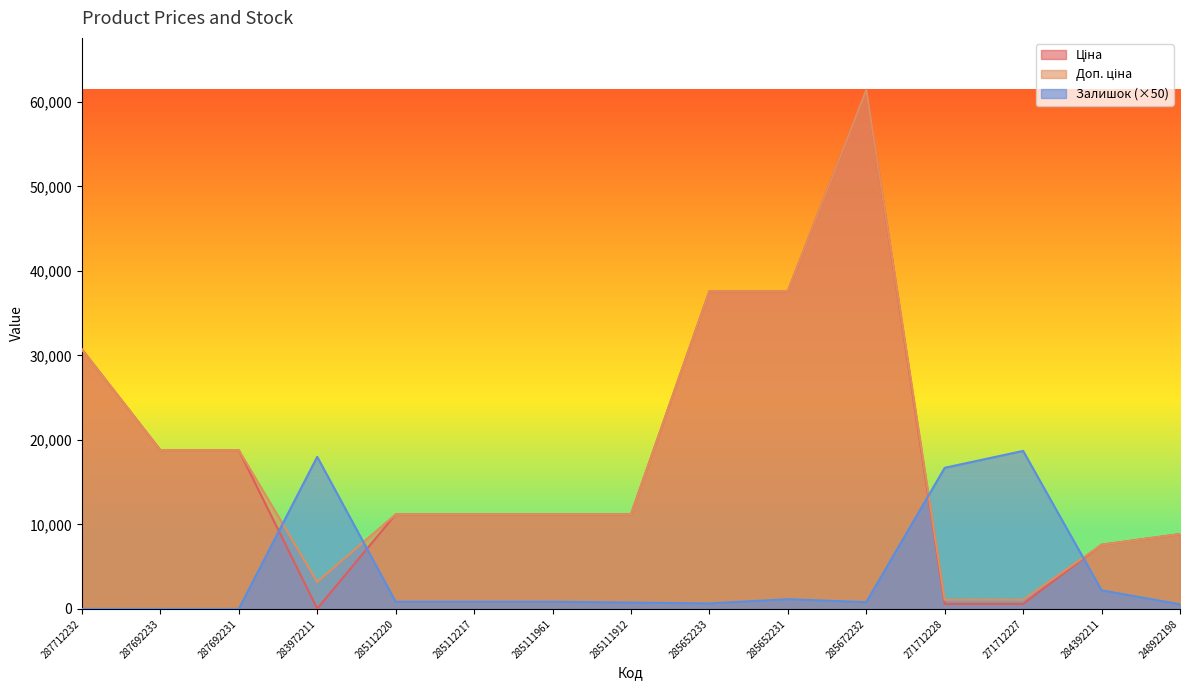

At which label is Залишок closest to 9350?

284392211